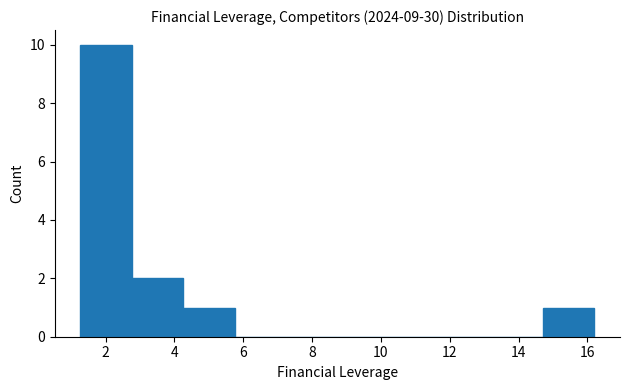

Reading left to right, transcribe this chart: for each bar, give the range it covers on the x-axis and its height. Neither the bar edges nor the heights are printed on the chart, so give them approximately, as read against the axes.

1.2 to 2.8: 10
2.8 to 4.2: 2
4.2 to 5.8: 1
5.8 to 7.2: 0
7.2 to 8.8: 0
8.8 to 10.2: 0
10.2 to 11.8: 0
11.8 to 13.2: 0
13.2 to 14.8: 0
14.8 to 16.2: 1